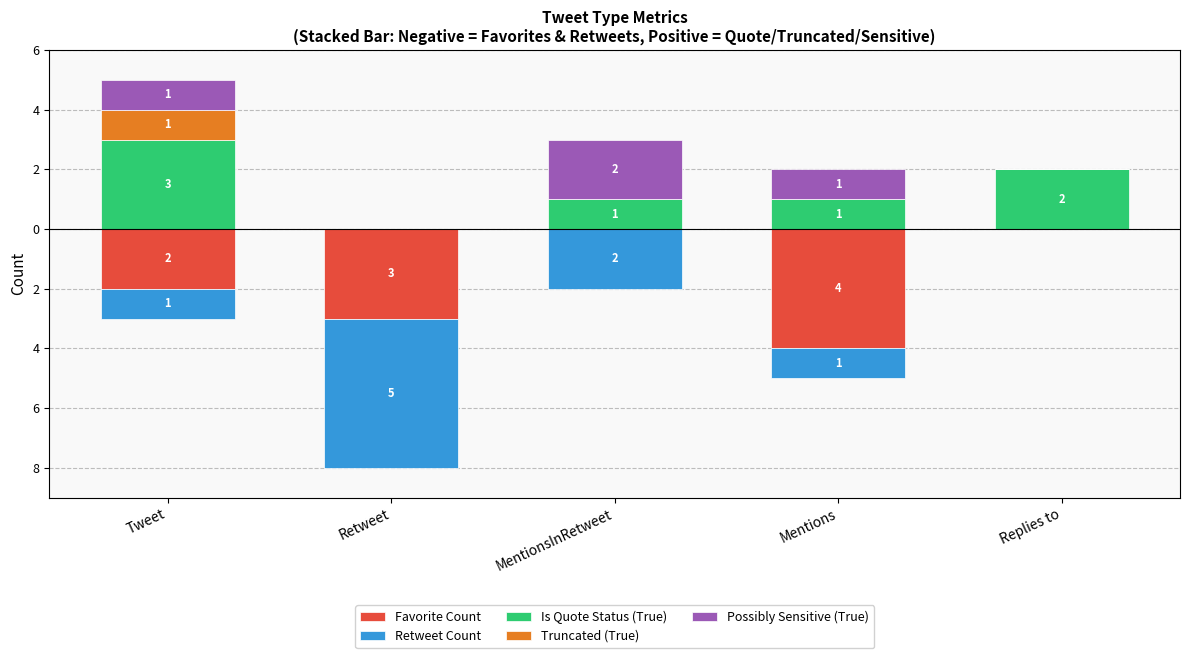

How many values in the Favorite Count series are below -2?

2